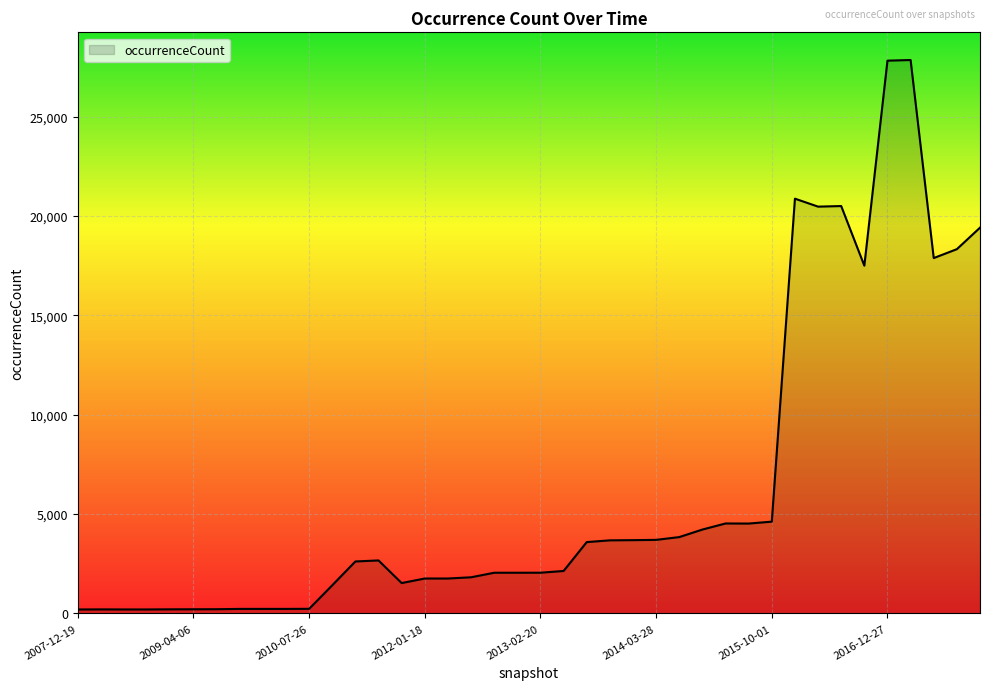

What is the greatest value displayed?

27856